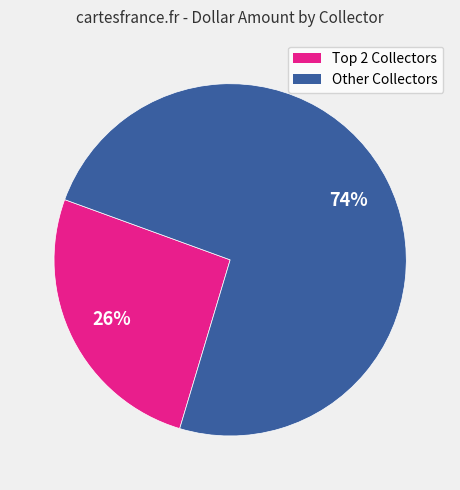

To the nearest percent, what is the difference between the largest and smallest slice percentages?

48%